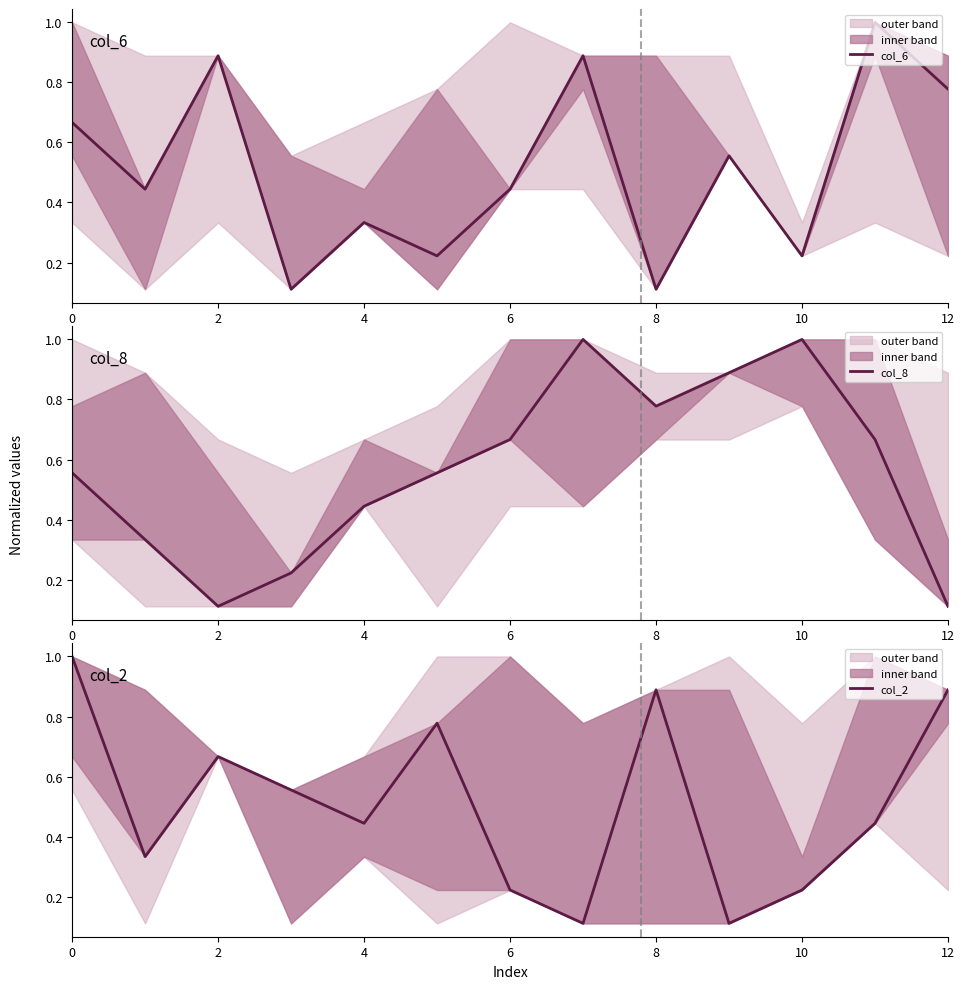

After their last crossing, which series has the higher values: col_8 or col_2?

col_2